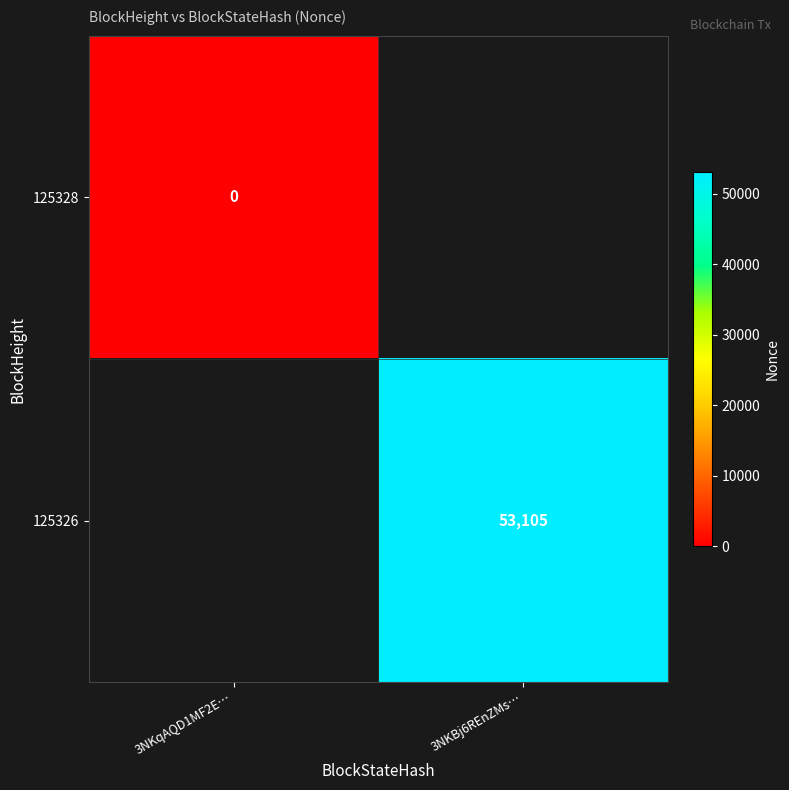

At which label does 125328 reach its minimum?

3NKqAQD1MF2E…